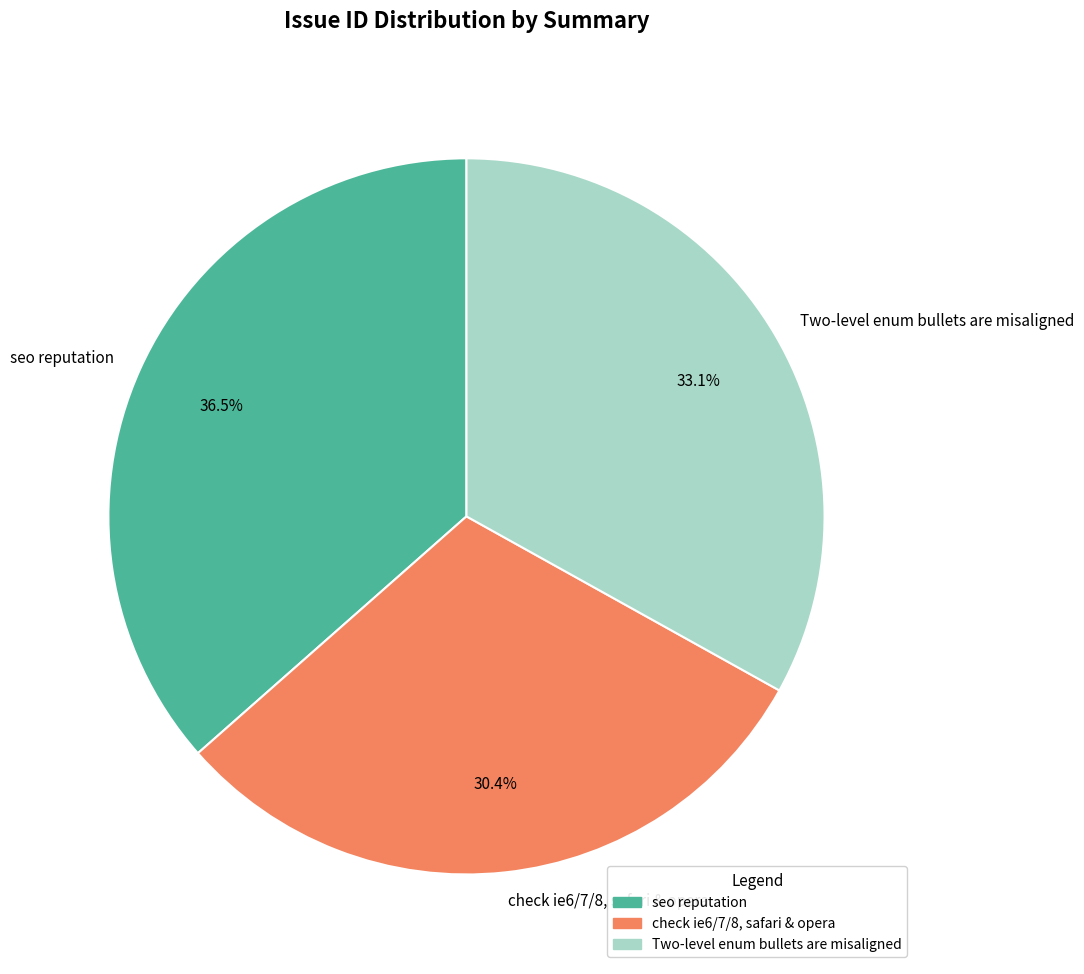

To the nearest percent, what is the difference between the largest and smallest slice percentages?

6%